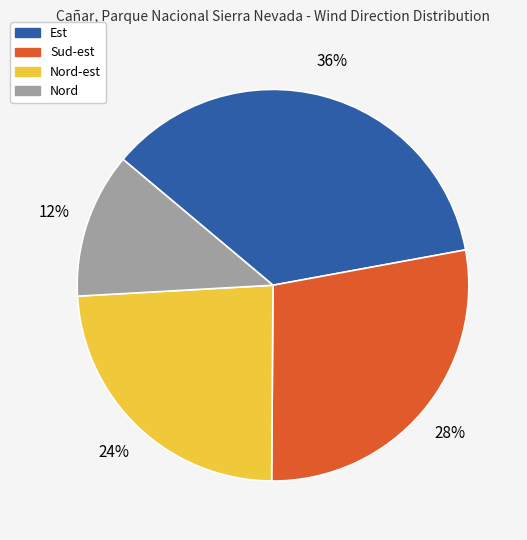

Is there a majority slice in this chart?

No